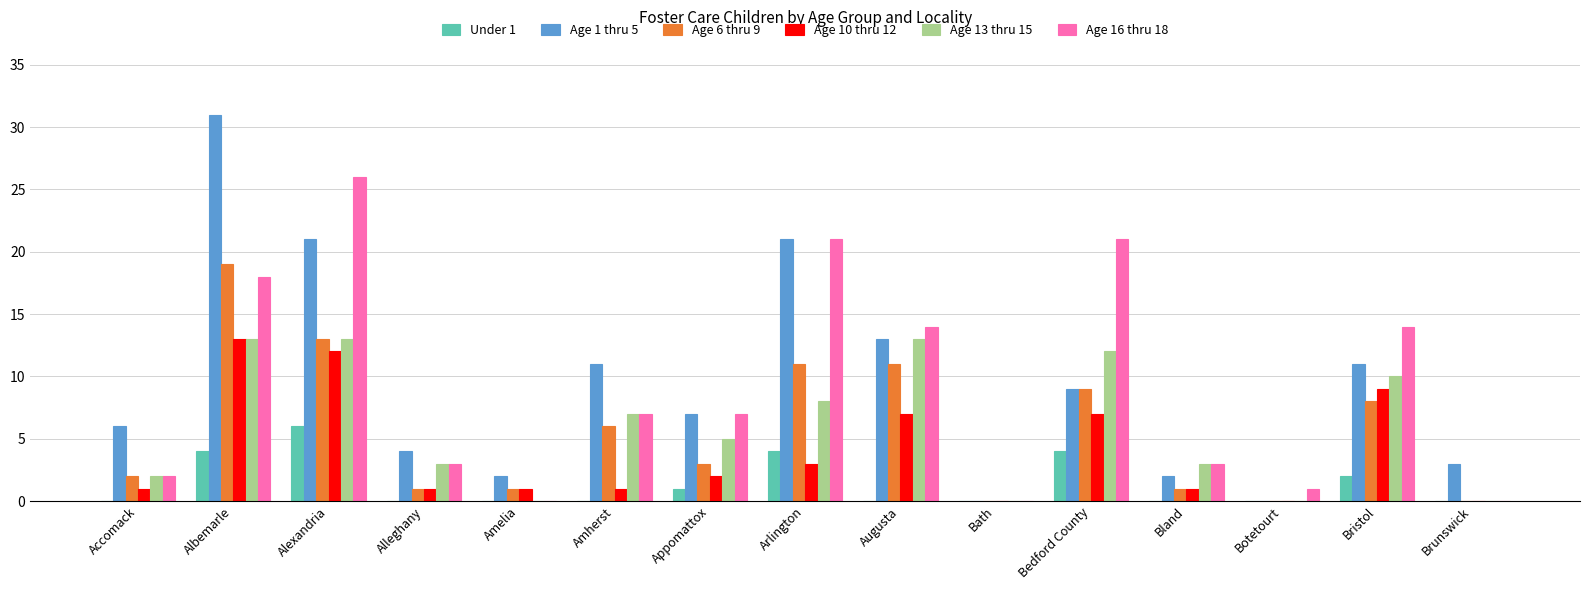

Is it true that Under 1 equals 4 at Arlington?

True